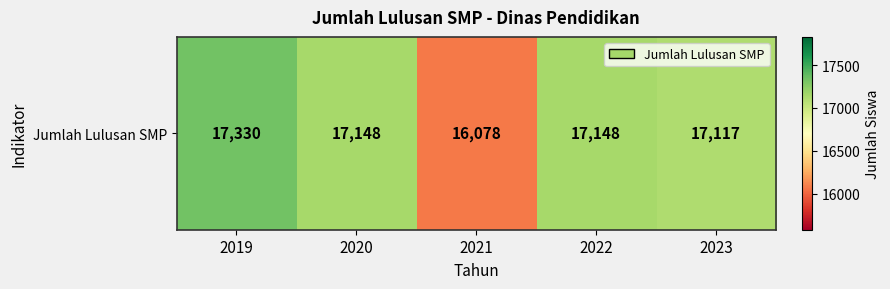

Where does the data first go above 17148?

2019